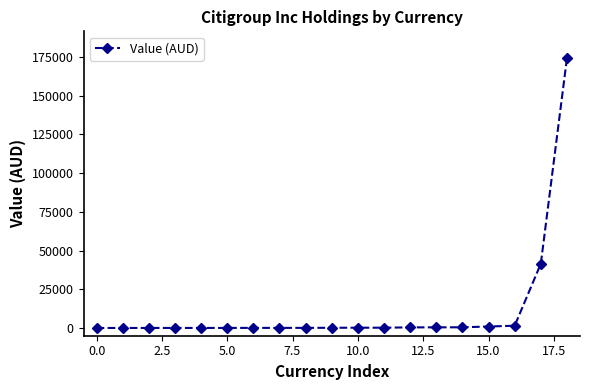

What is the difference between the maximum and minimum values?

174047